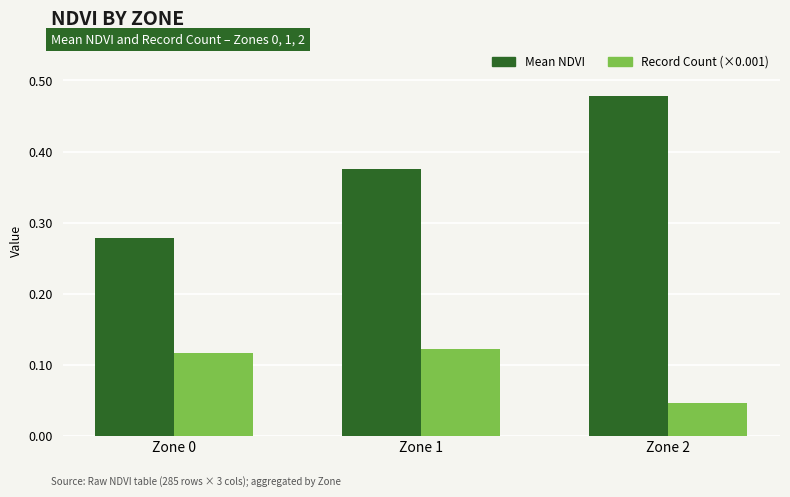

Which series has the largest range (max minus min)?

Mean NDVI